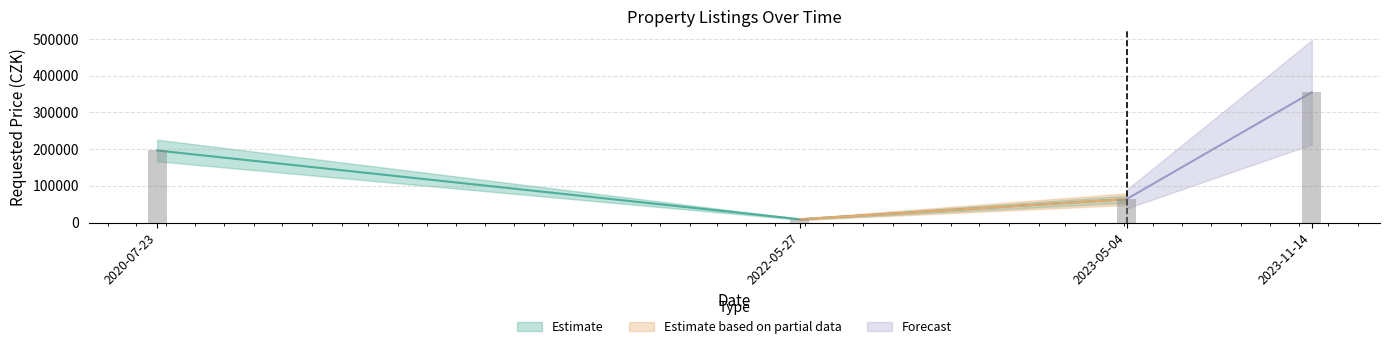

What is the smallest value displayed?

8890